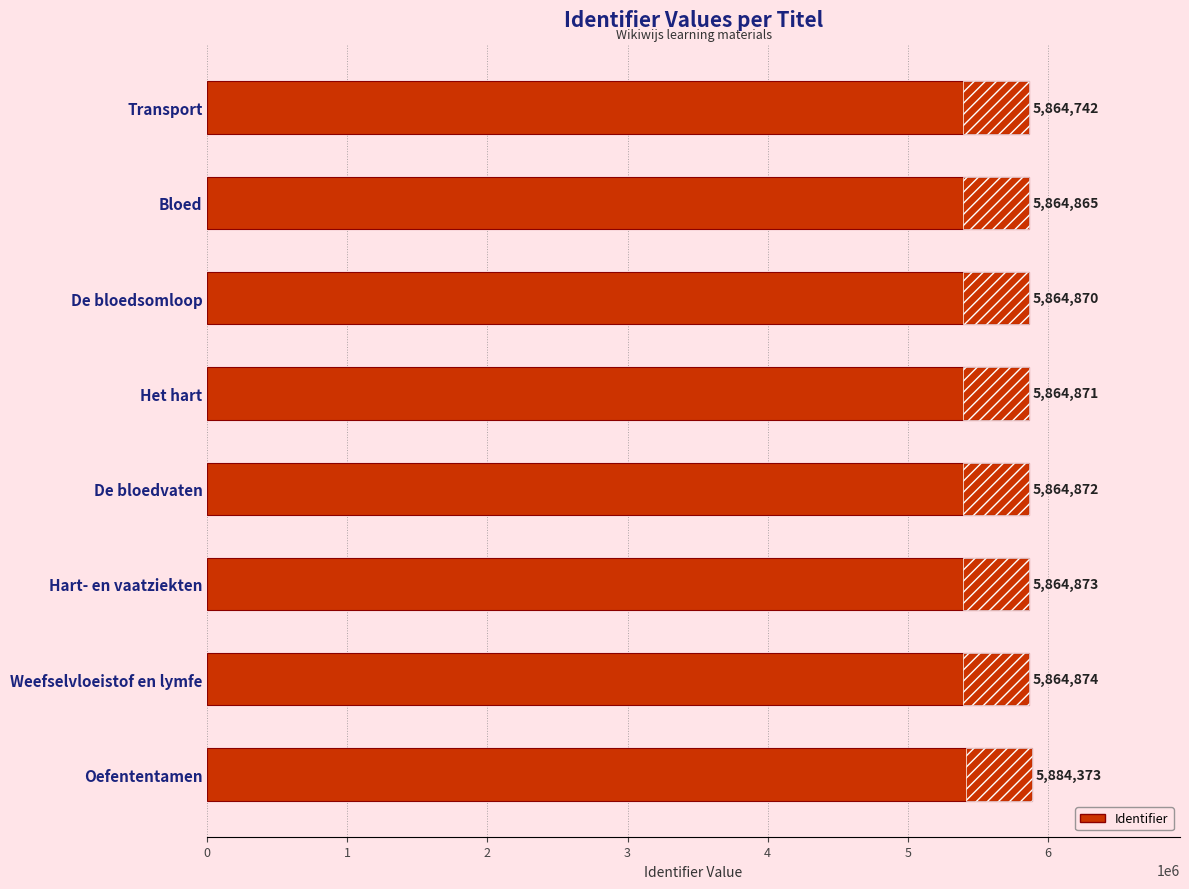

What value does the data have at De bloedsomloop, to the nearest 50?

5864850